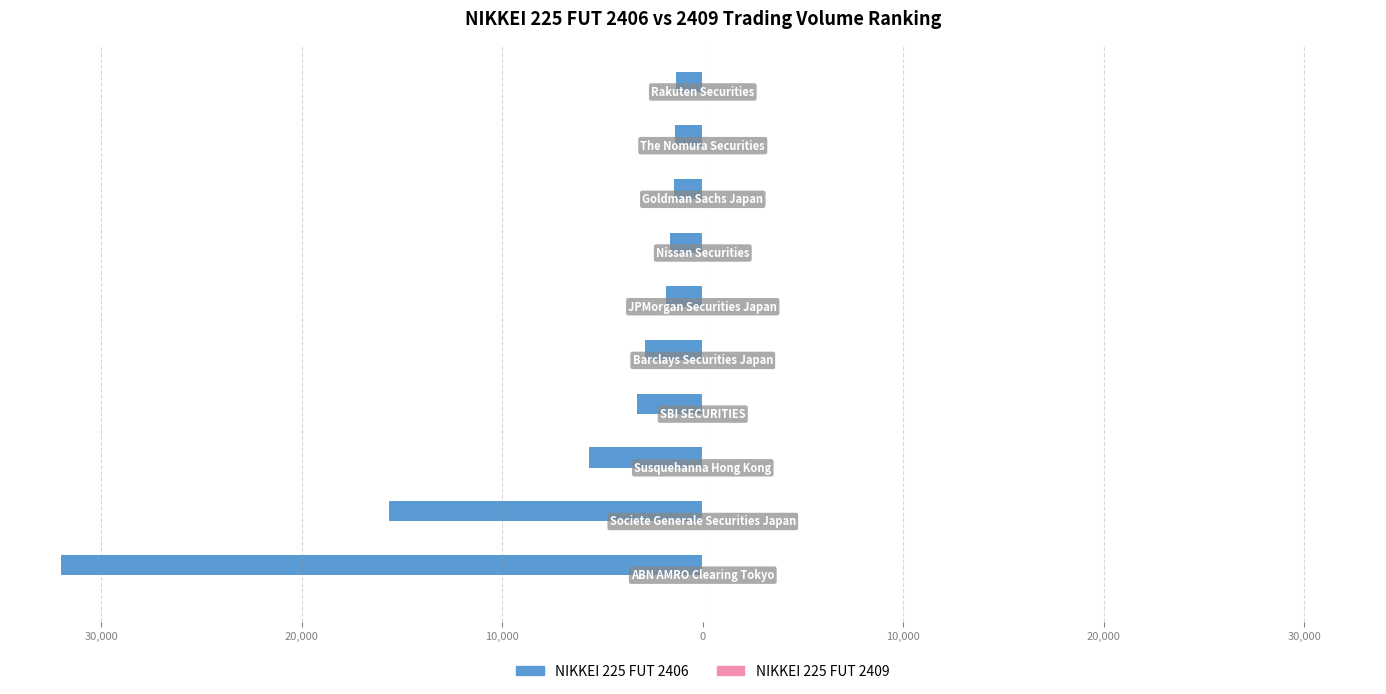

Reading left to right, list all the values displayed in this chart.

NIKKEI 225 FUT 2406: -31979	-15637	-5671	-3281	-2873	-1838	-1653	-1451	-1389	-1327
NIKKEI 225 FUT 2409: 81	79	64	30	19	17	14	13	5	2